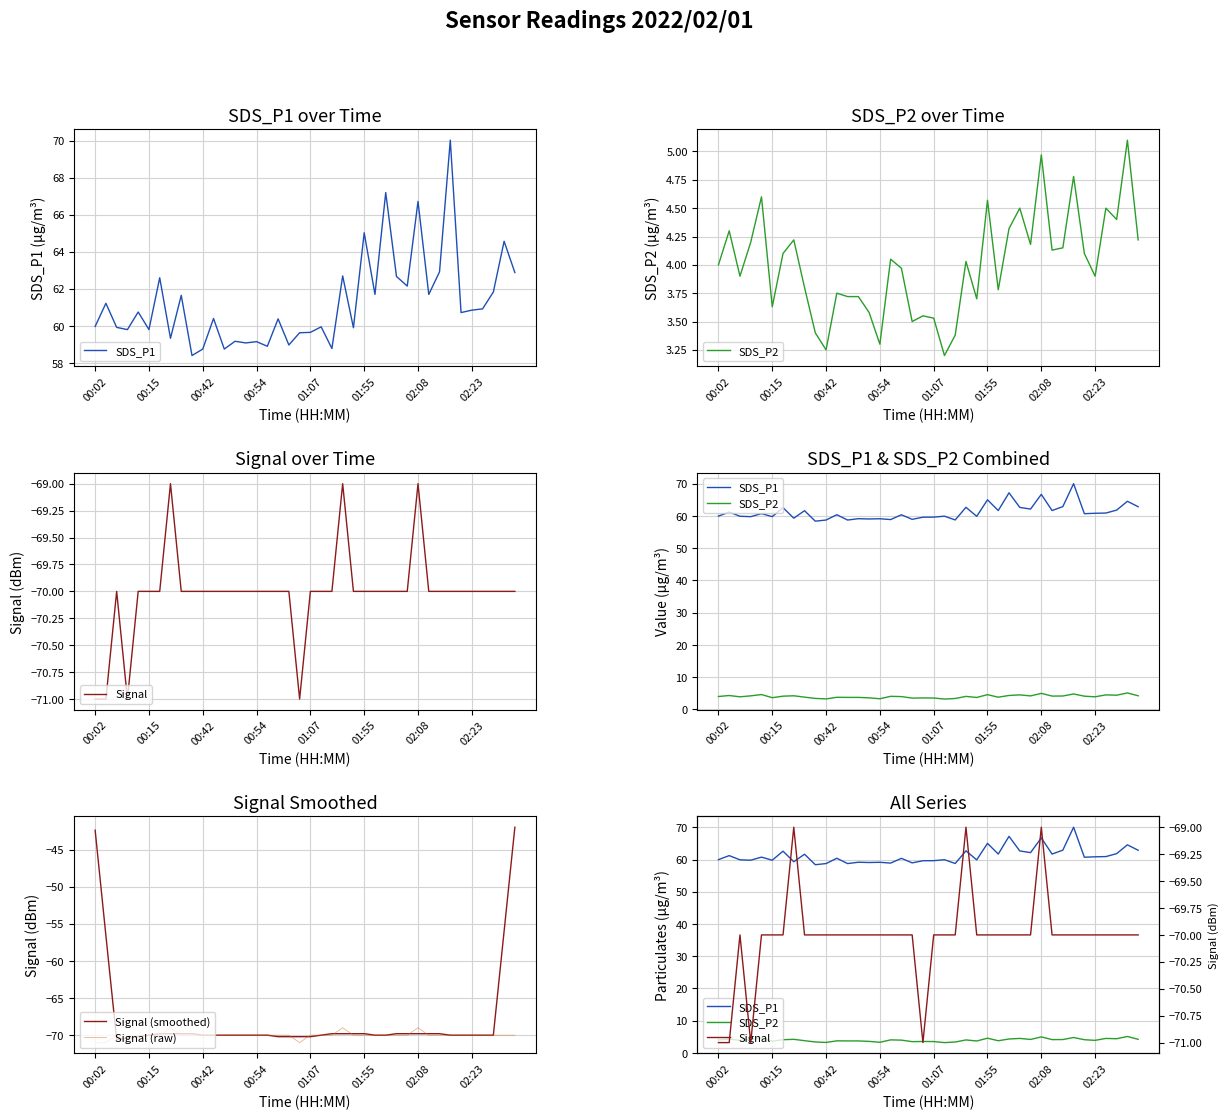

What is the highest value of the Signal (smoothed) series?

-42.0